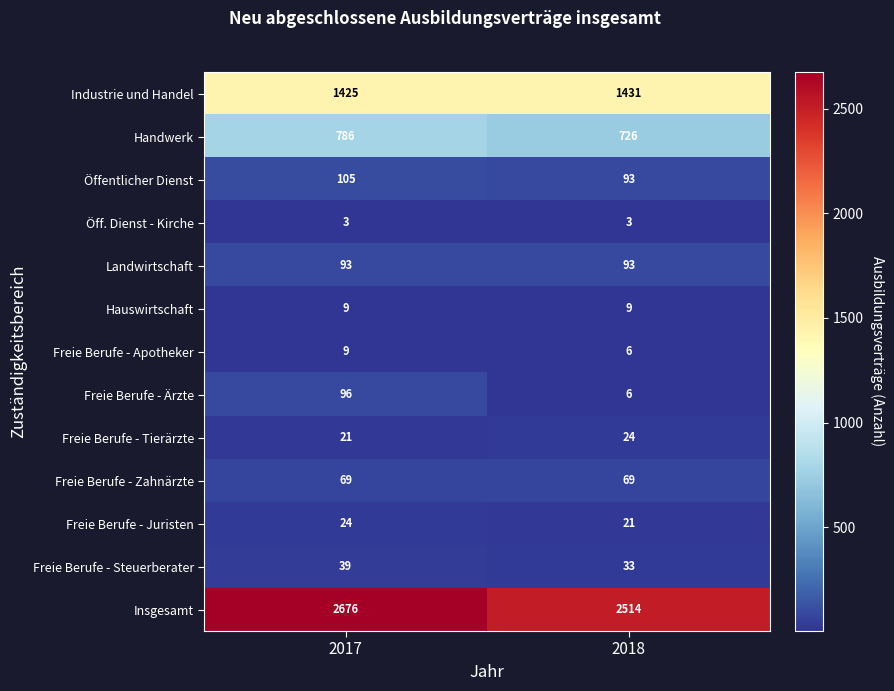

Which series has the widest spread of values?

Insgesamt